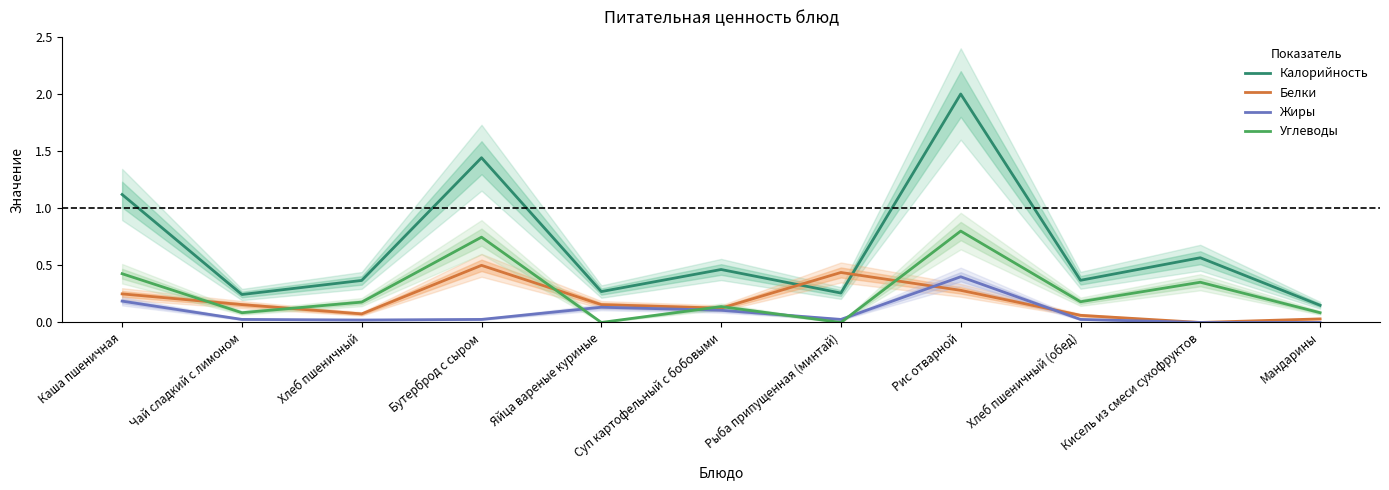

The value of Белки at Мандарины is 0.0. True or false?

True